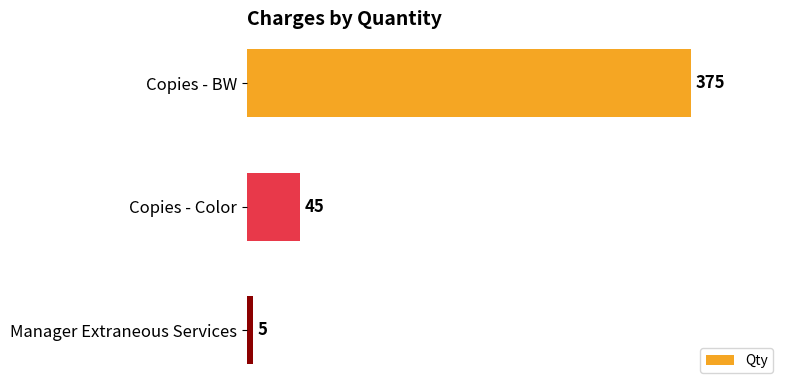

Count the number of data series in this chart.

1